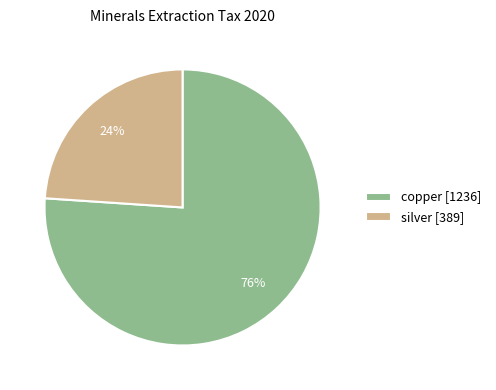

Do silver [389] and copper [1236] together represent more than half of the pie?

Yes